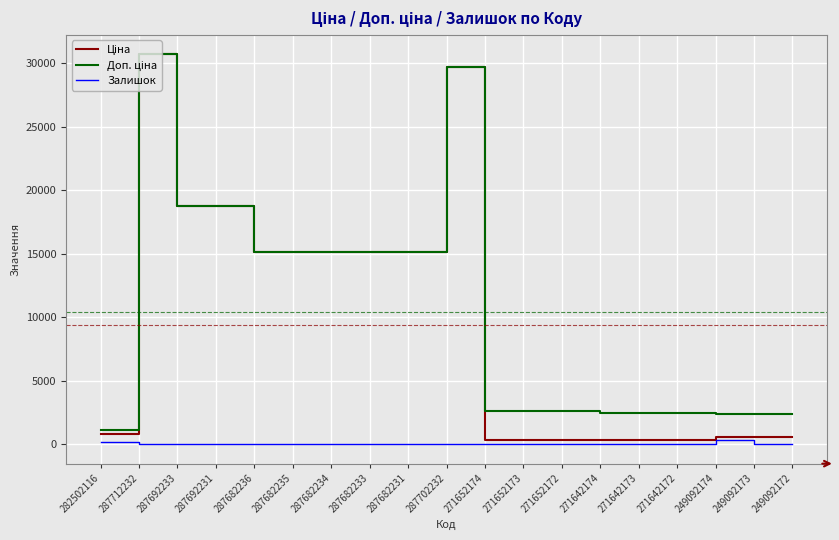

Does the chart display data point markers on the line(s)?

No